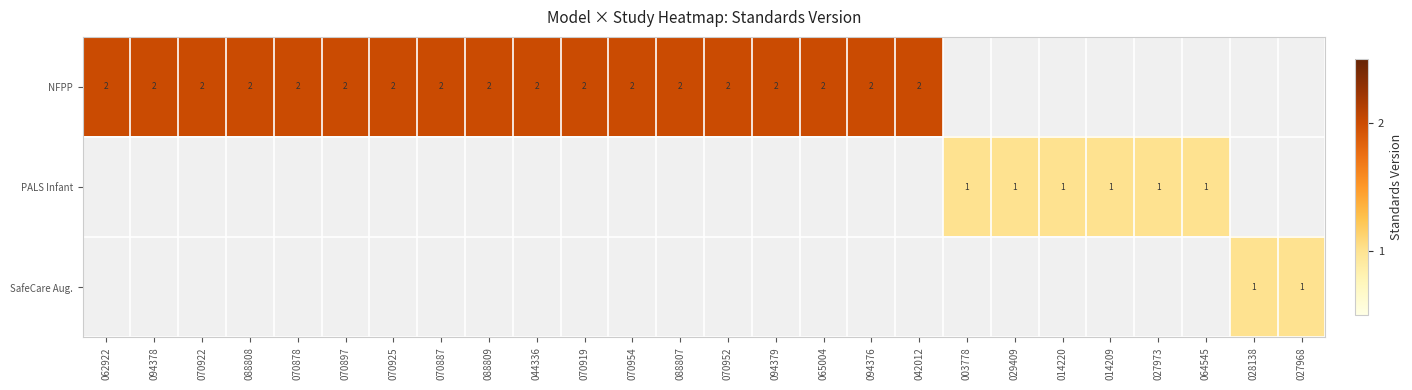

At how many categories does at least one series exceed 1?

18